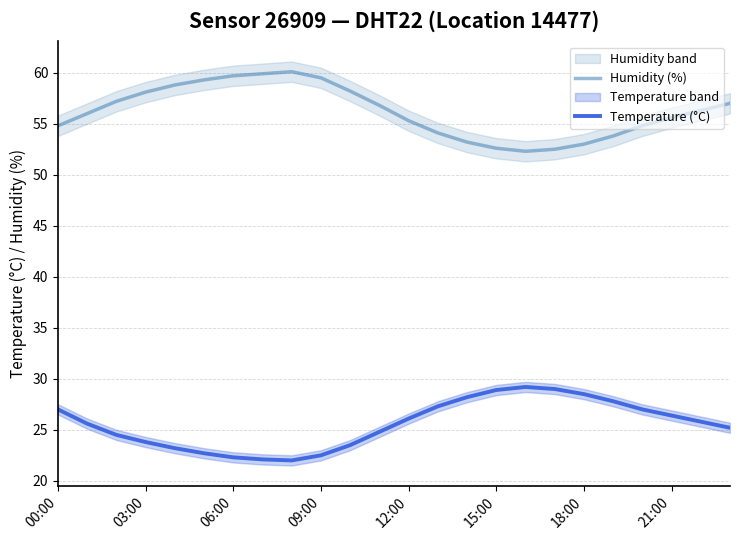

What is the approximate value of Humidity (%) at 06:00?

59.7